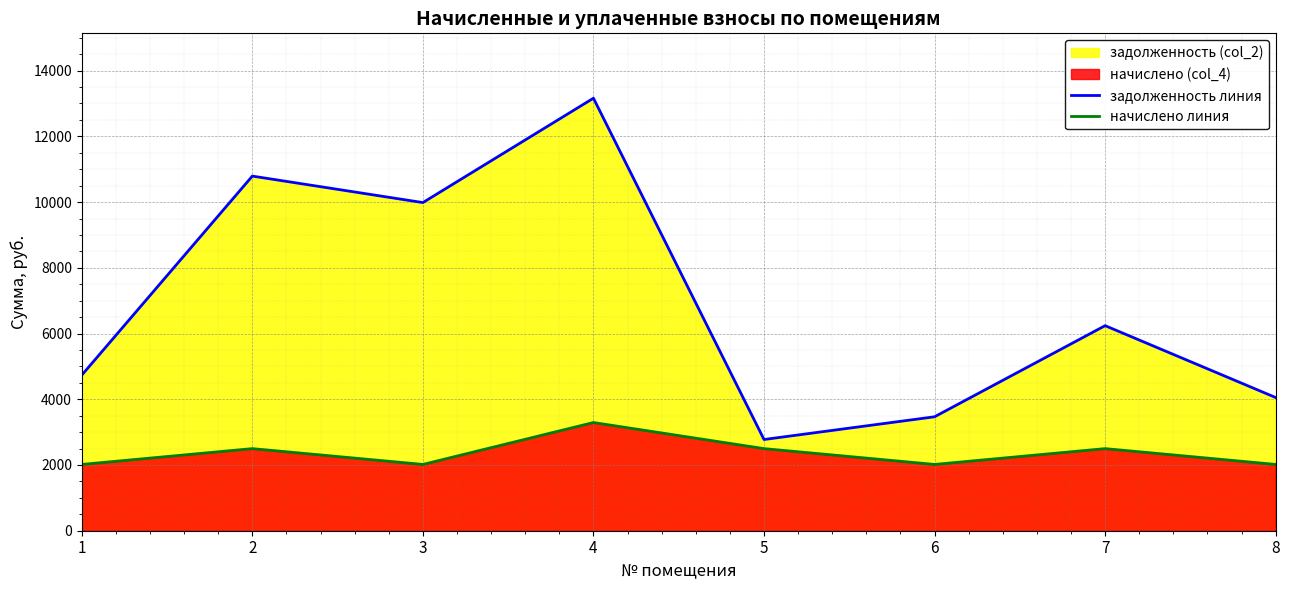

True or false: задолженность (col_2) and начислено (col_4) intersect in this chart.

False